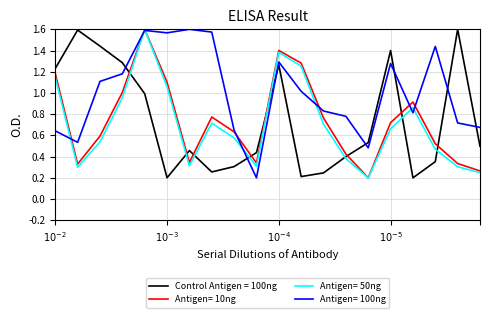

True or false: Antigen= 10ng and Control Antigen = 100ng cross at least once.

True